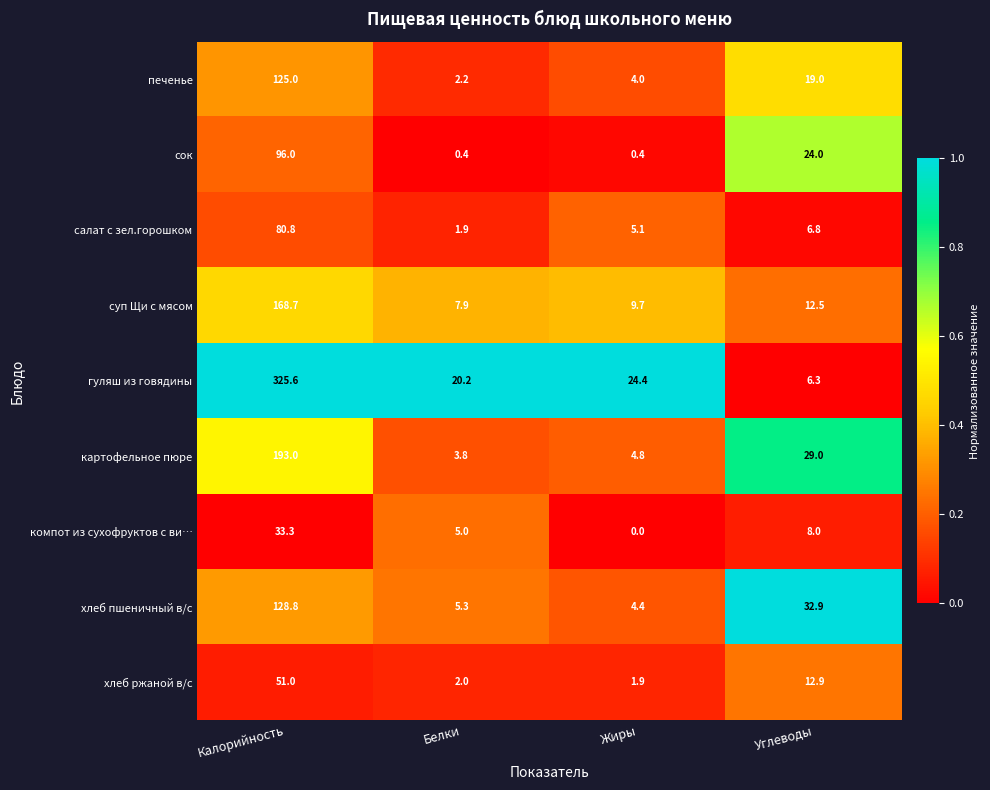

Is it true that хлеб ржаной в/с equals 12.9 at Углеводы?

True